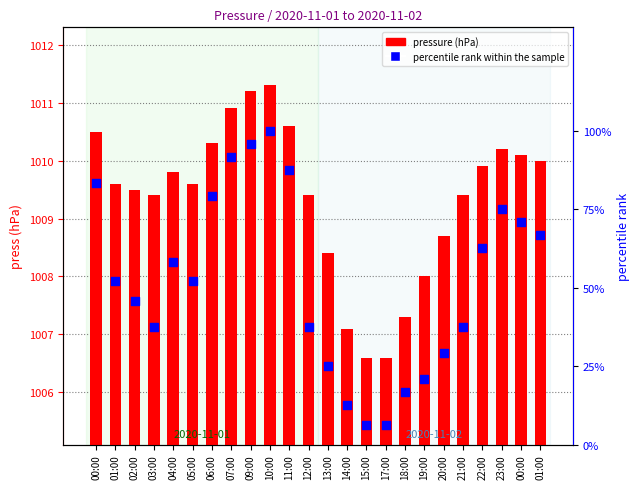

What is the total value across all series at 10:00?

1111.3